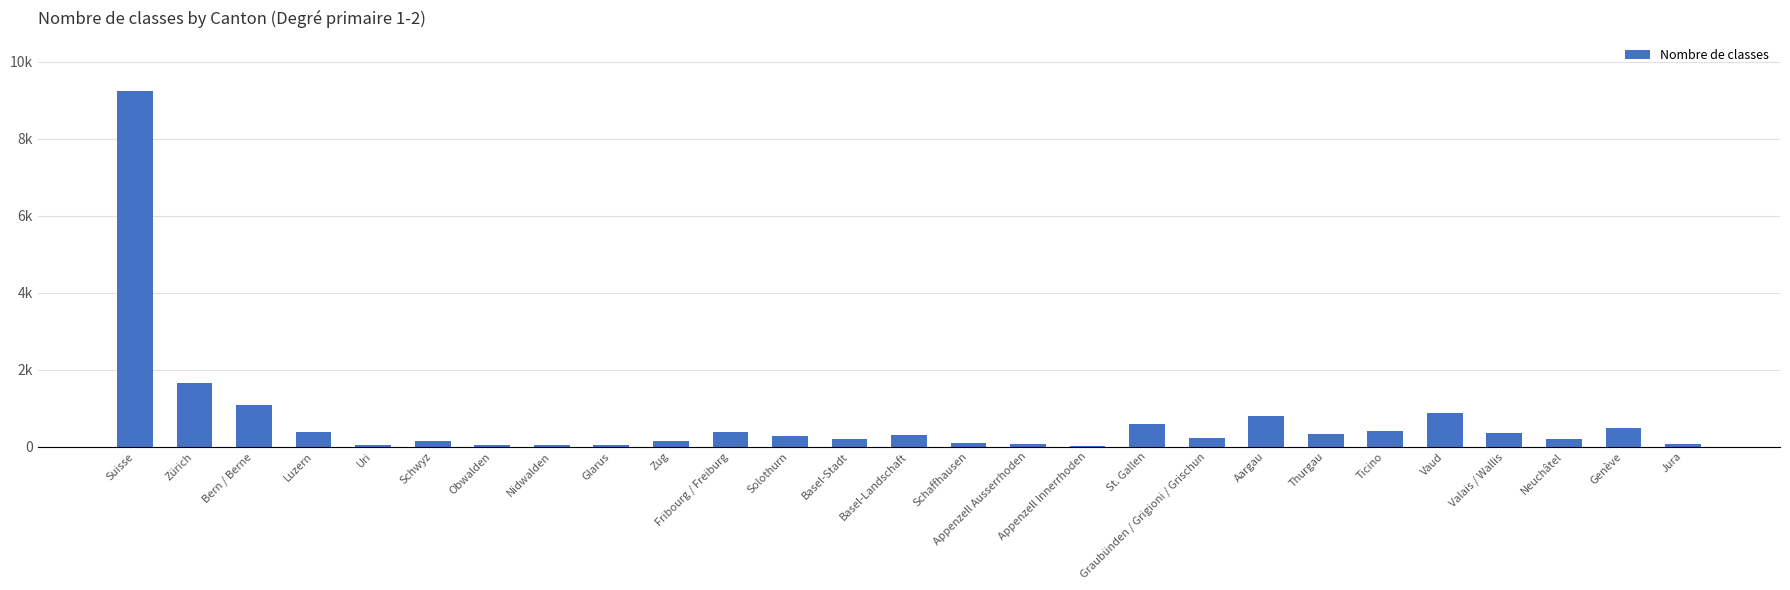

What is the maximum value shown in the chart?

9233